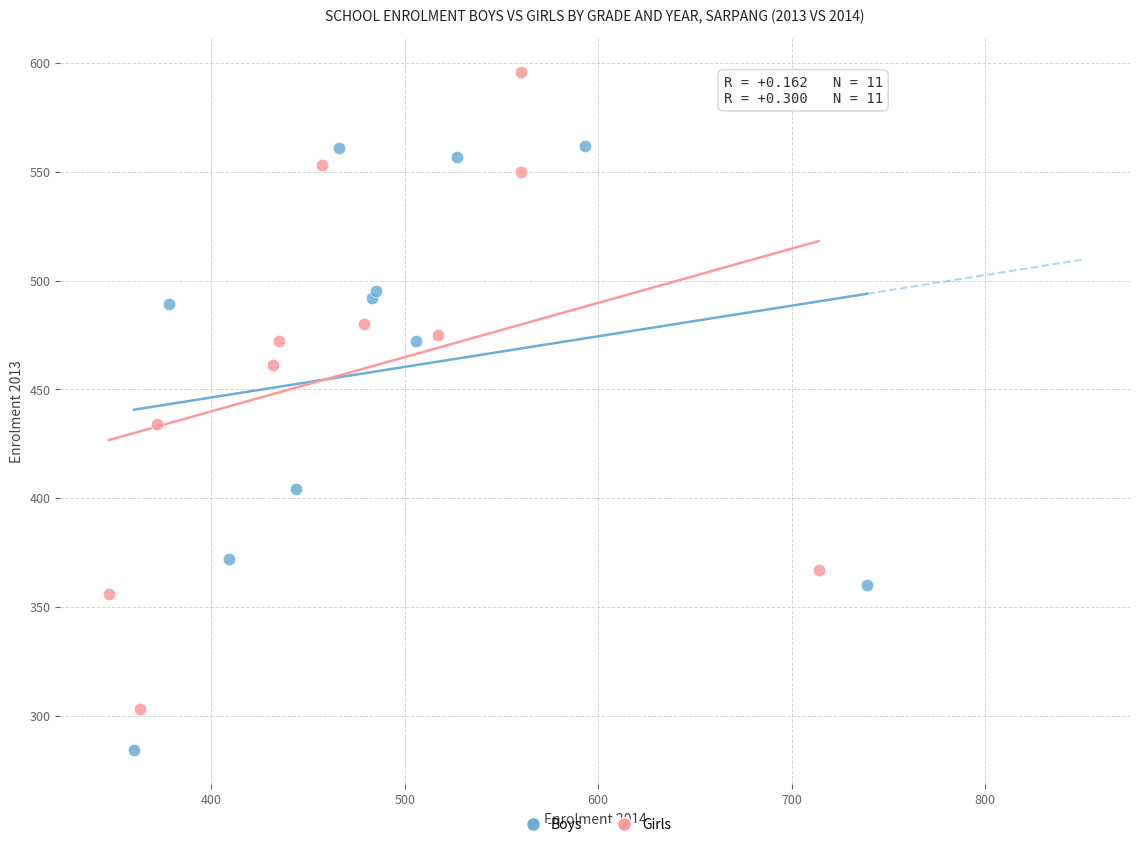

Which series has the largest Y range (max minus min)?

Girls